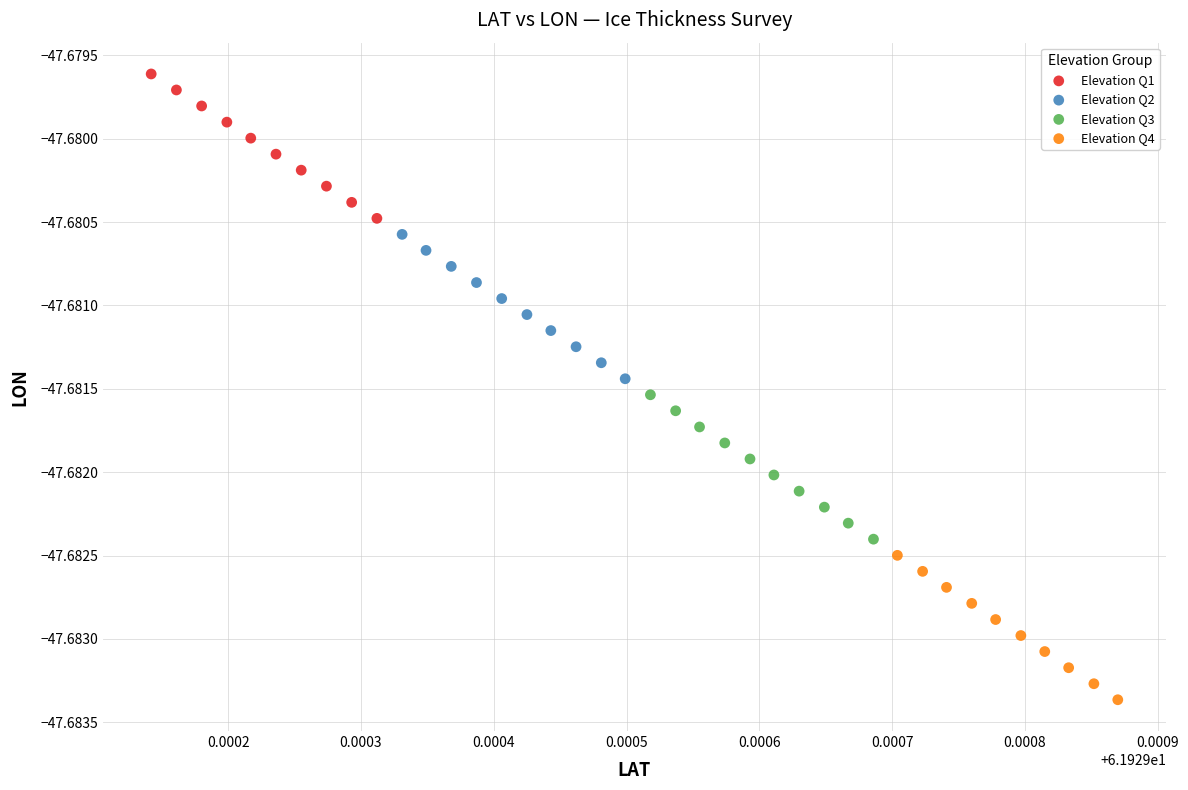

What are all the series names shown in the legend?

Elevation Q1, Elevation Q2, Elevation Q3, Elevation Q4